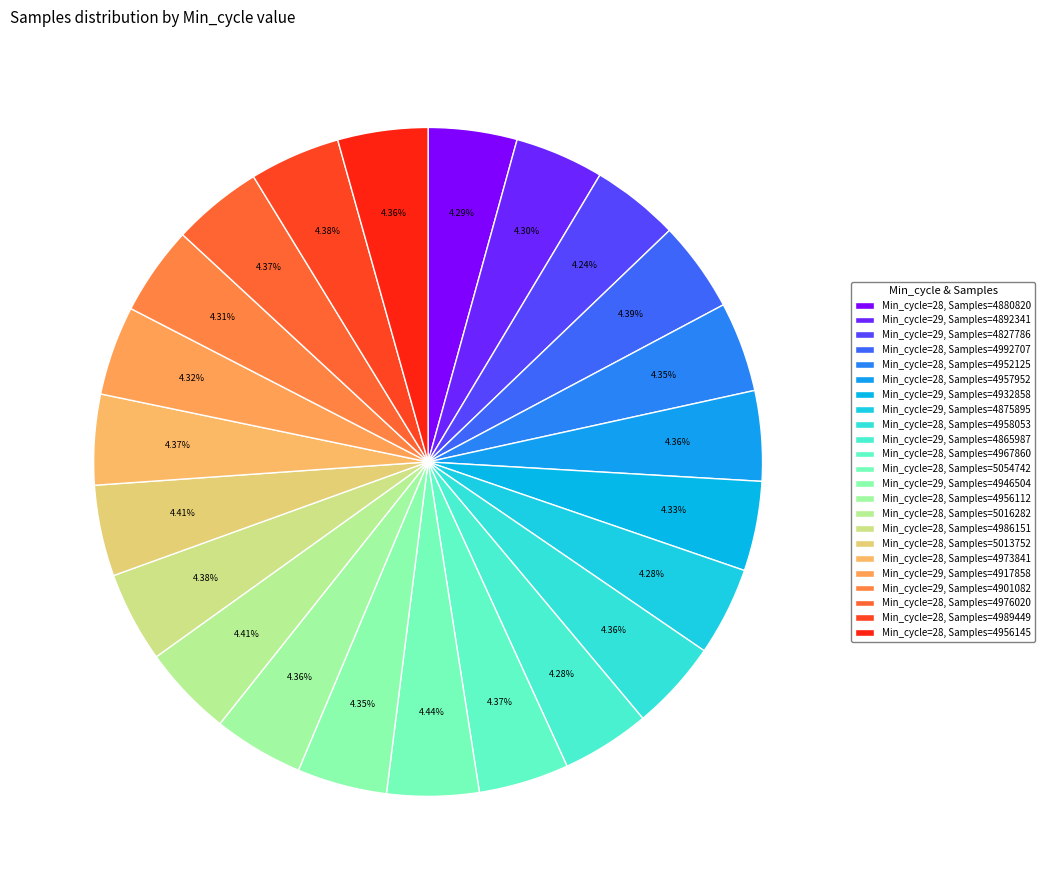

Which category has the smallest portion of the pie?

29